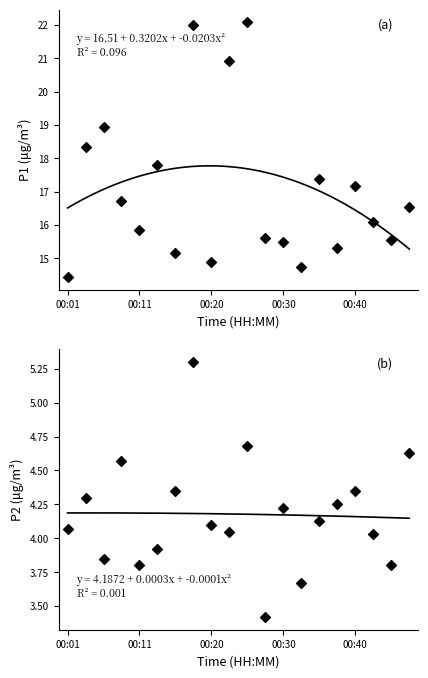

Which series has the largest Y range (max minus min)?

P1